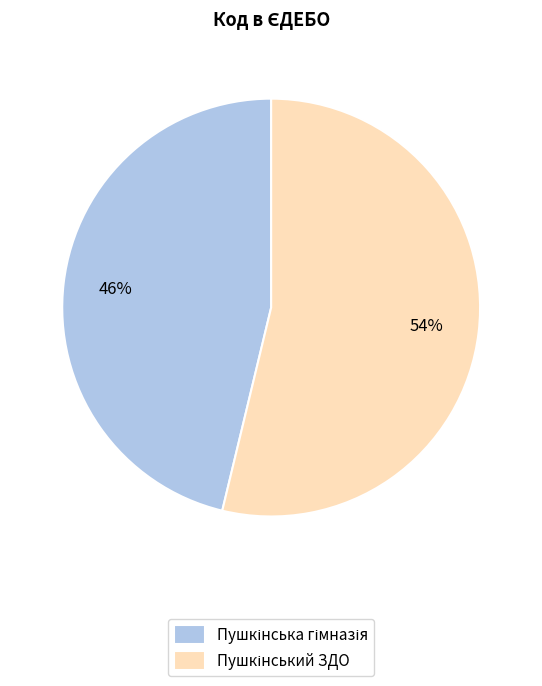

Is there any slice that represents more than half of the pie?

Yes